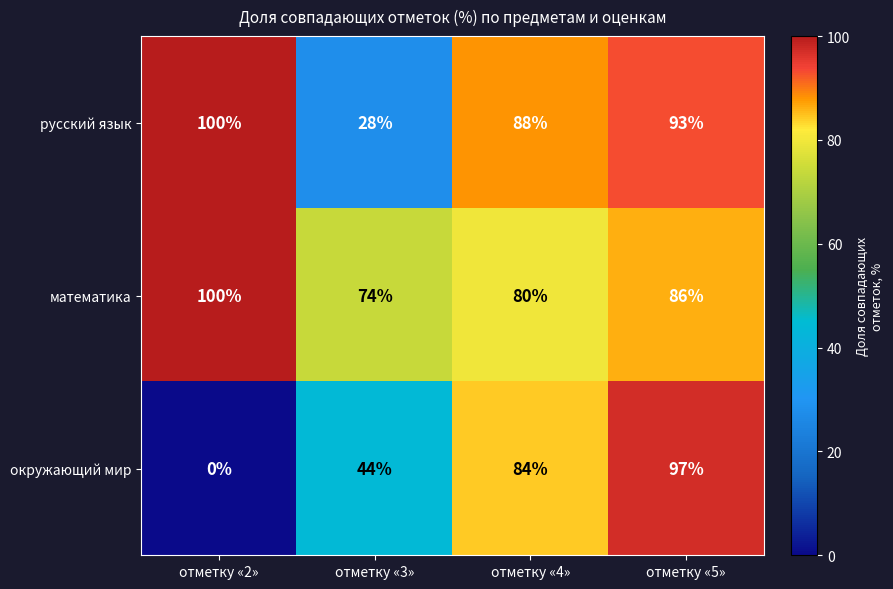

Reading right to left, what are all the values shown in this chart?

русский язык: 93	88	28	100
математика: 86	80	74	100
окружающий мир: 97	84	44	0